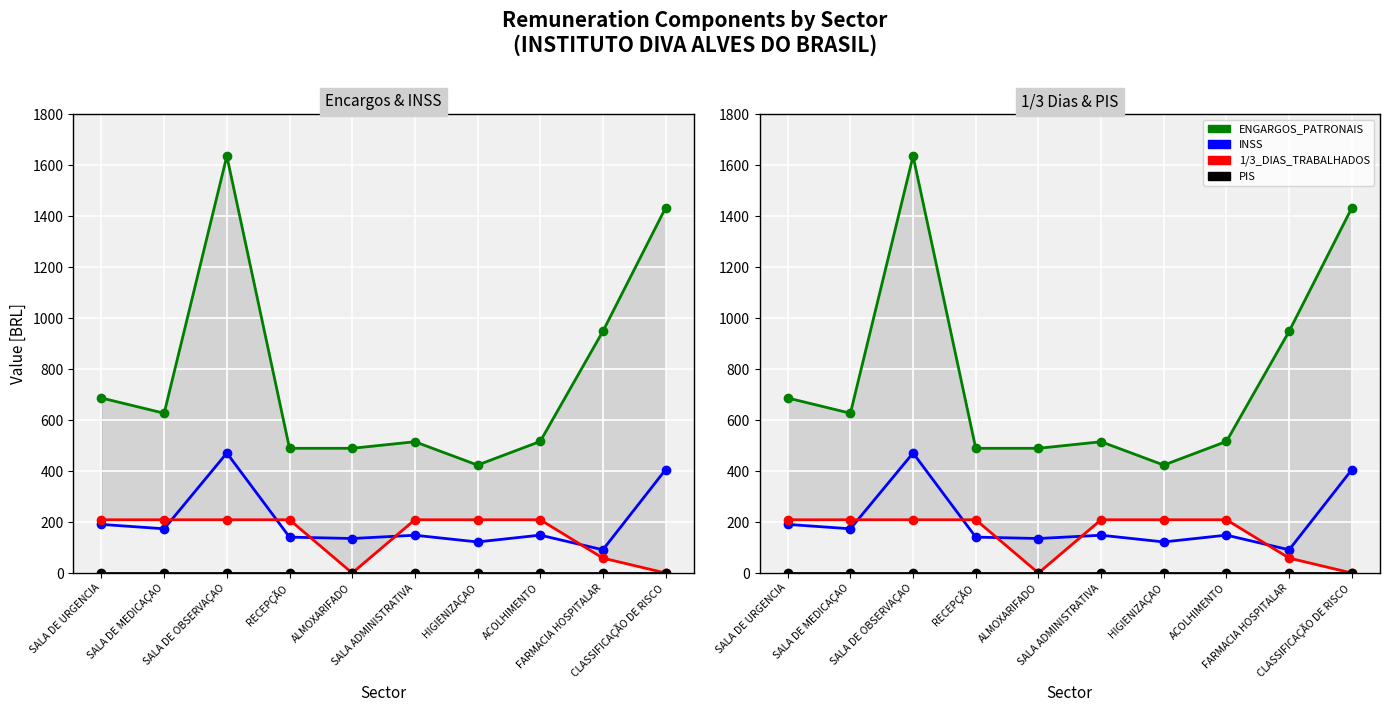

Which category has the highest value in the INSS series?

SALA DE OBSERVAÇAO